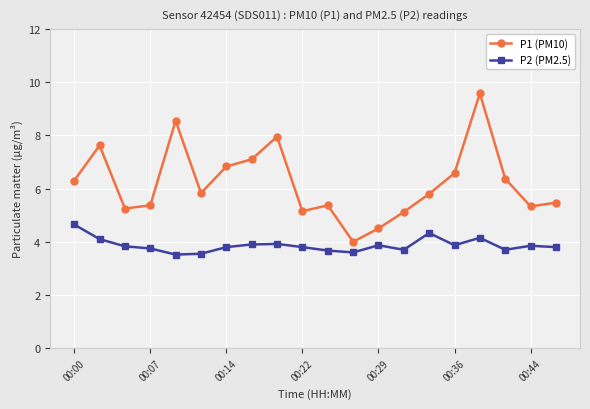

What is the greatest value displayed?

9.6